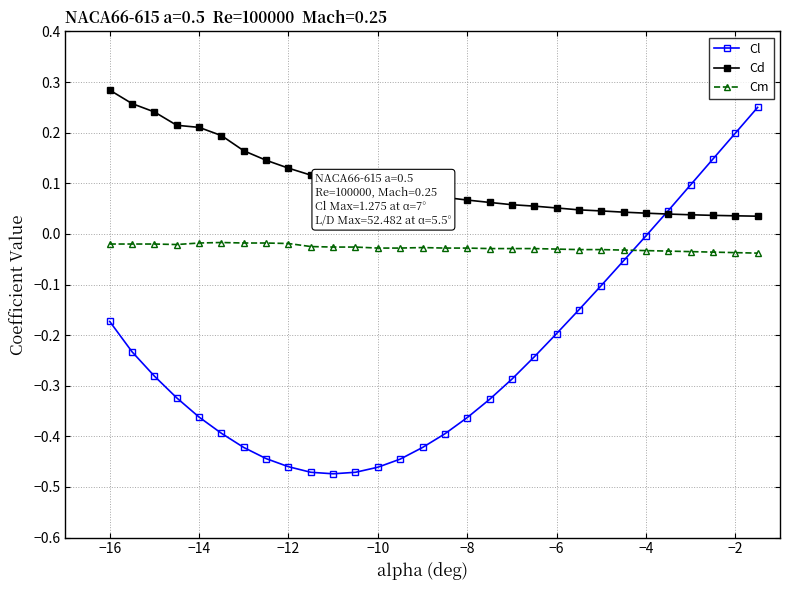

Which series has the largest total across all categories?

Cd